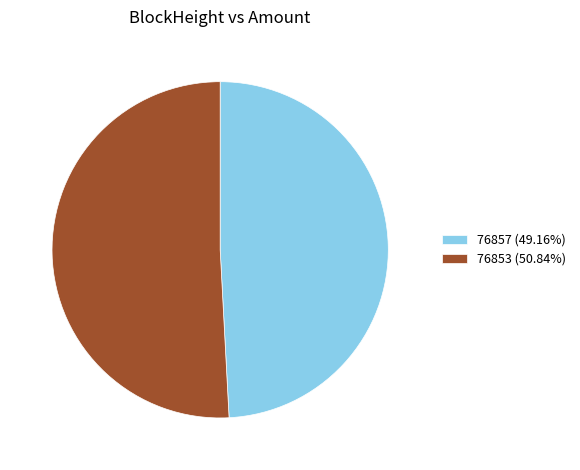

Count the number of slices in the pie.

2